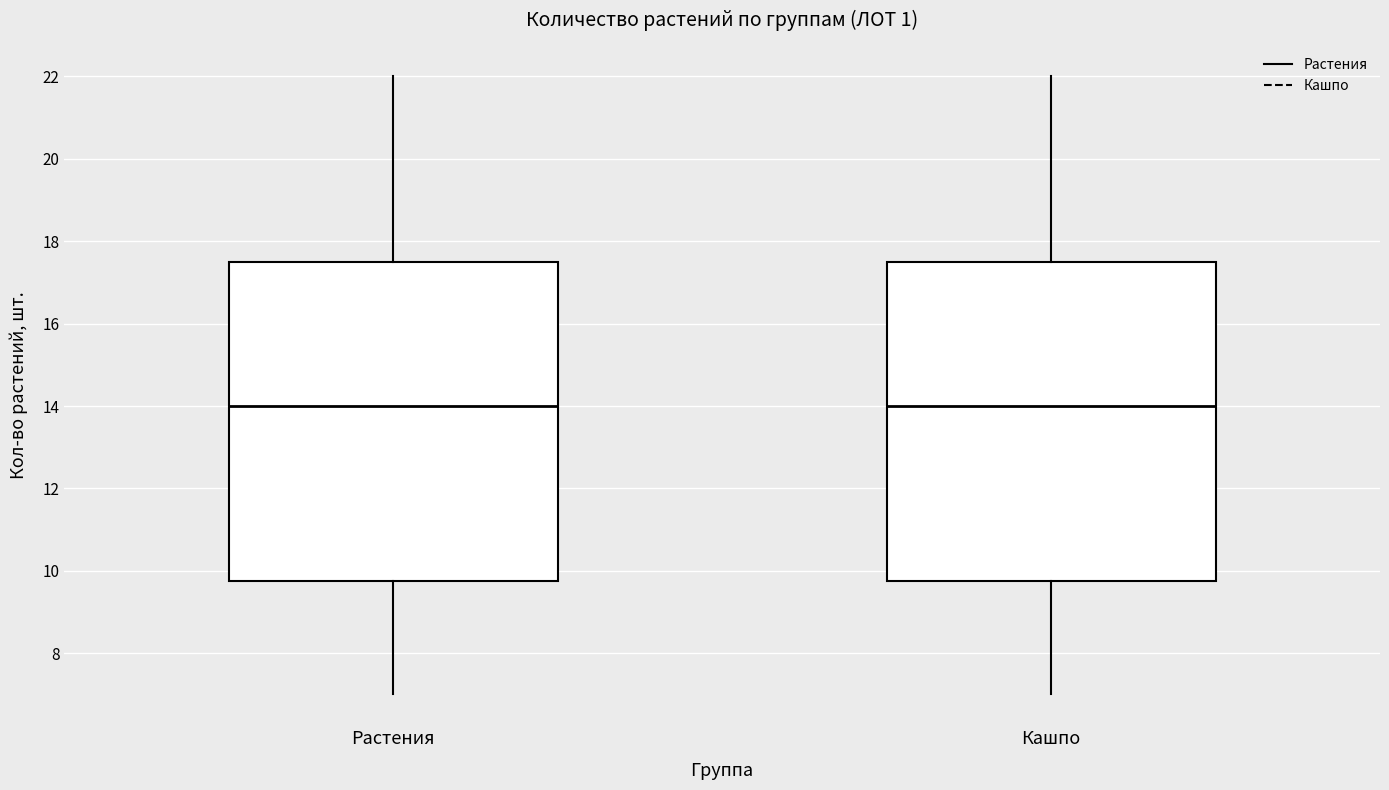

Where is the upper edge of the box for Растения on the y-axis? The values are not printed on the chart, so give them approximately, as read against the axis.

17.6